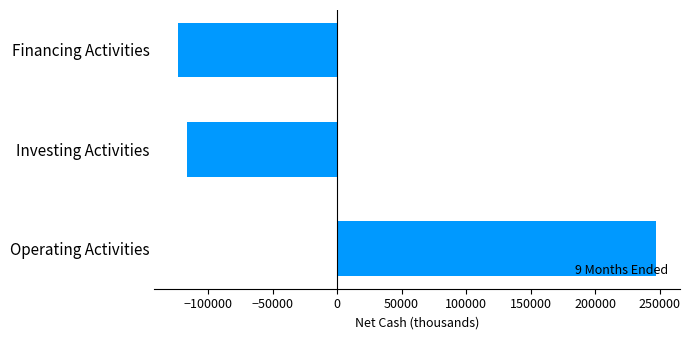

What is the greatest value displayed?

247000